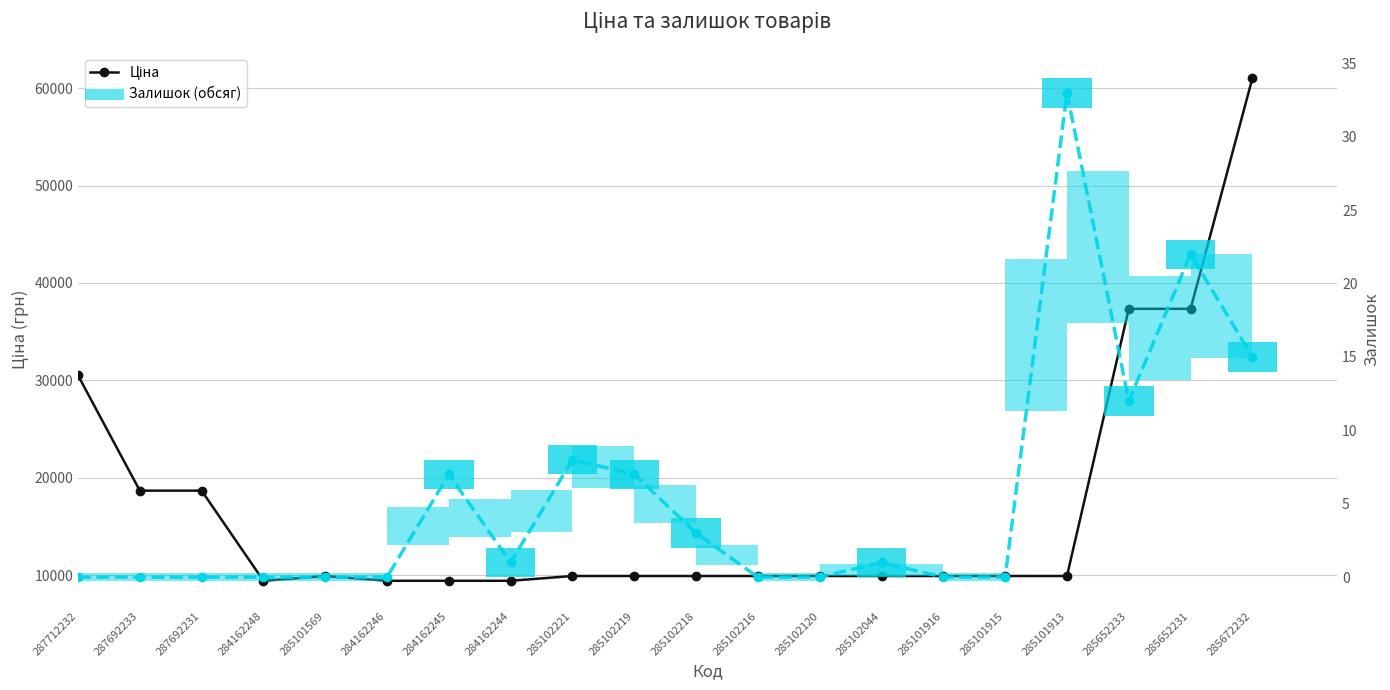

What is the greatest value displayed?

61024.7